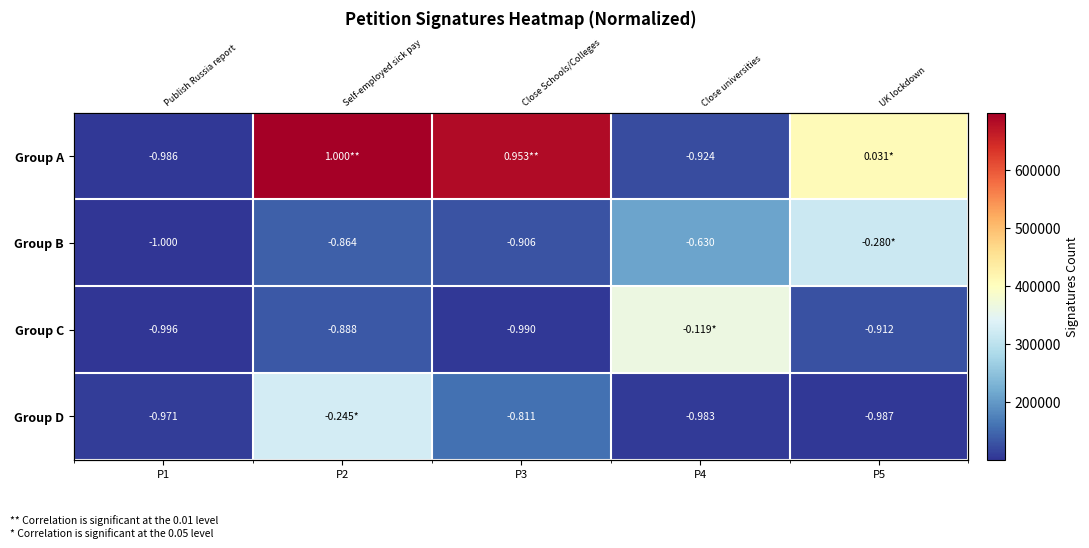

At which label is Group D closest to 216007?

P3